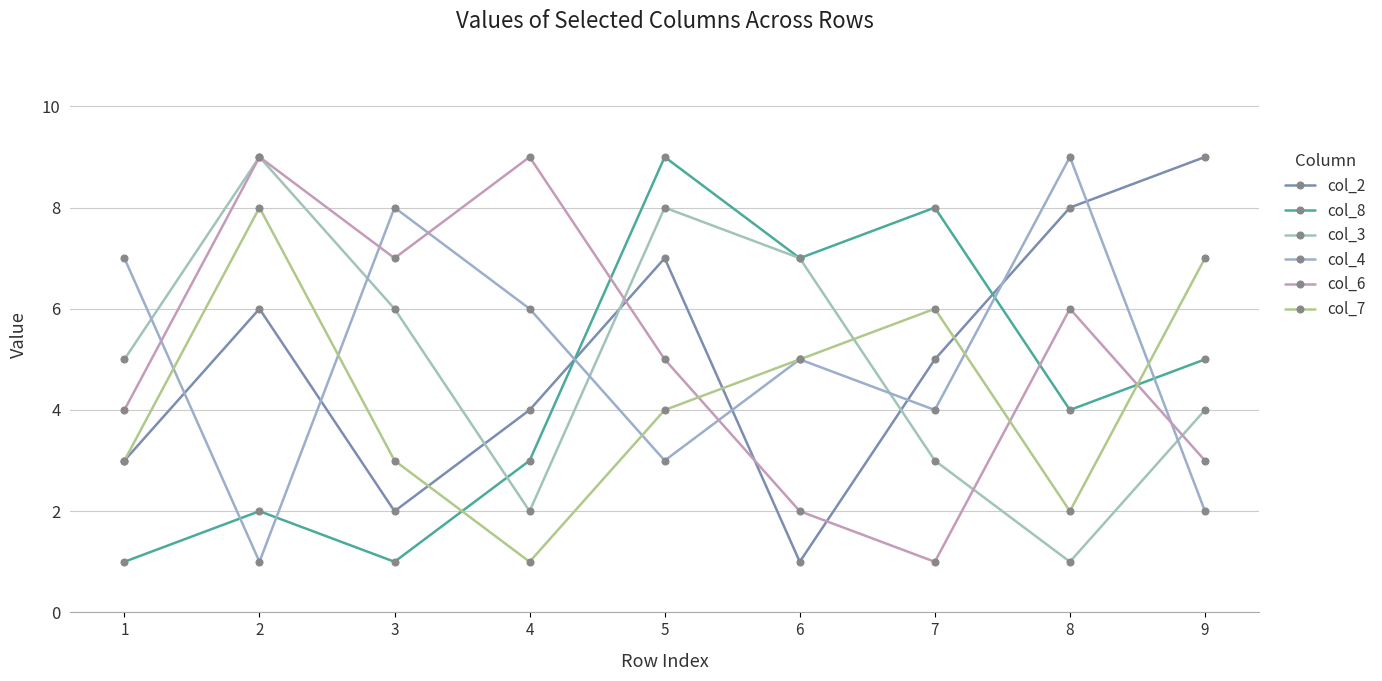

Where is the first local minimum for col_3?

4